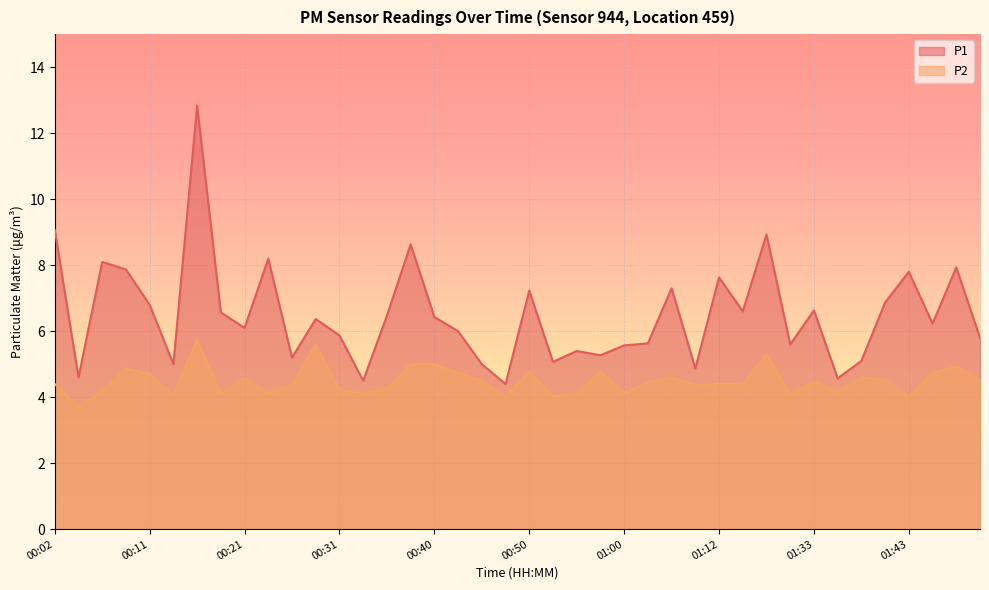

What is the minimum value shown in the chart?

3.7